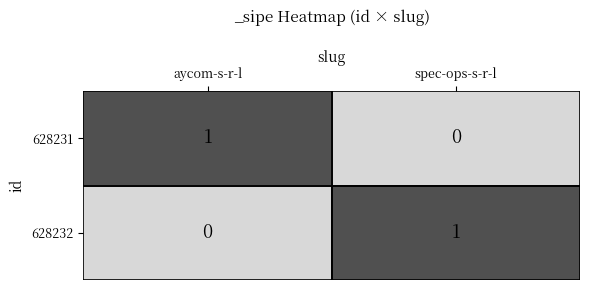

How many distinct data groups are displayed?

2